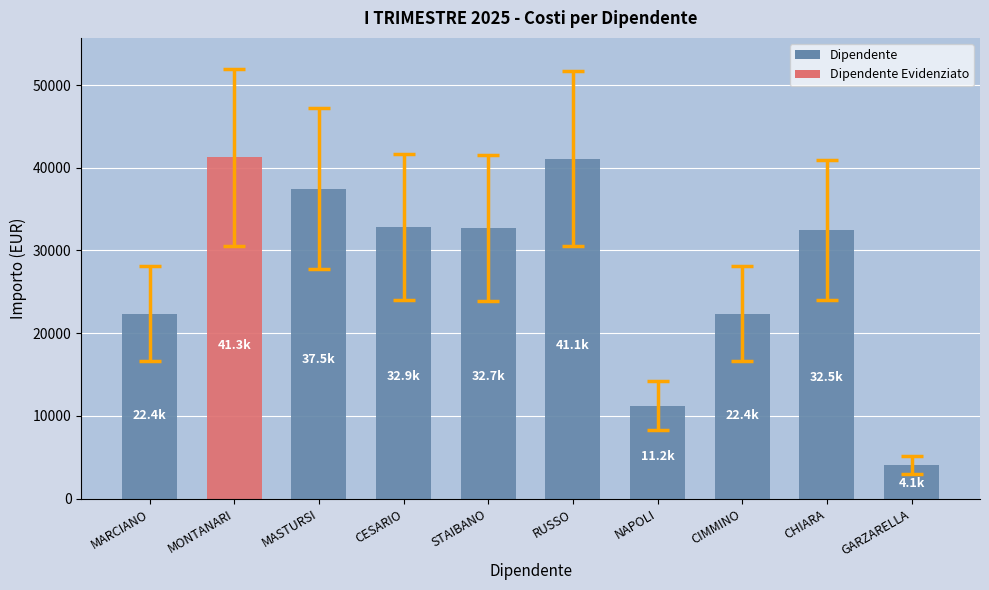

What is the difference between the values at CESARIO and MARCIANO?

10477.3